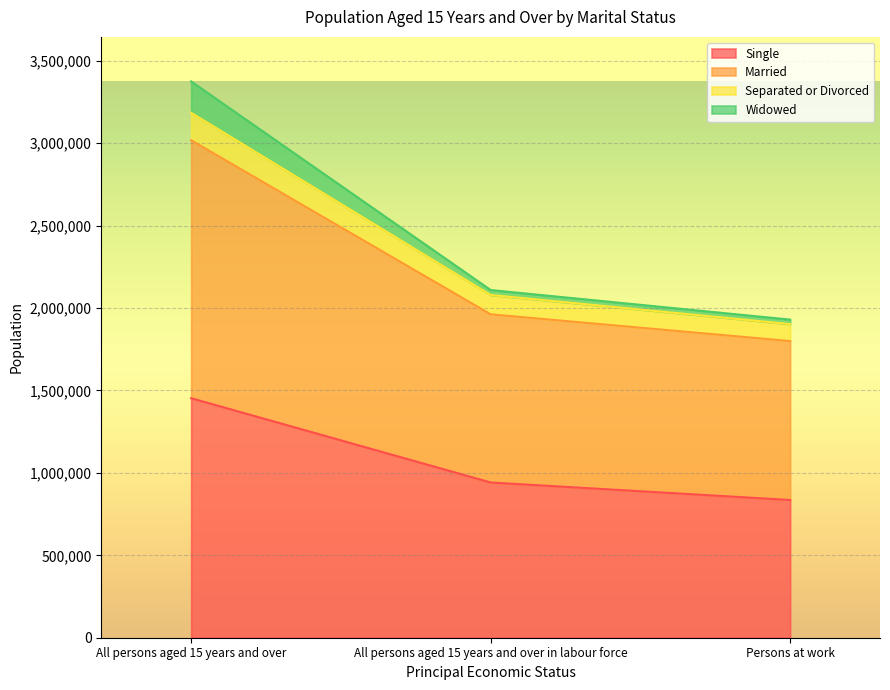

At which category is the sum across all series the highest?

All persons aged 15 years and over